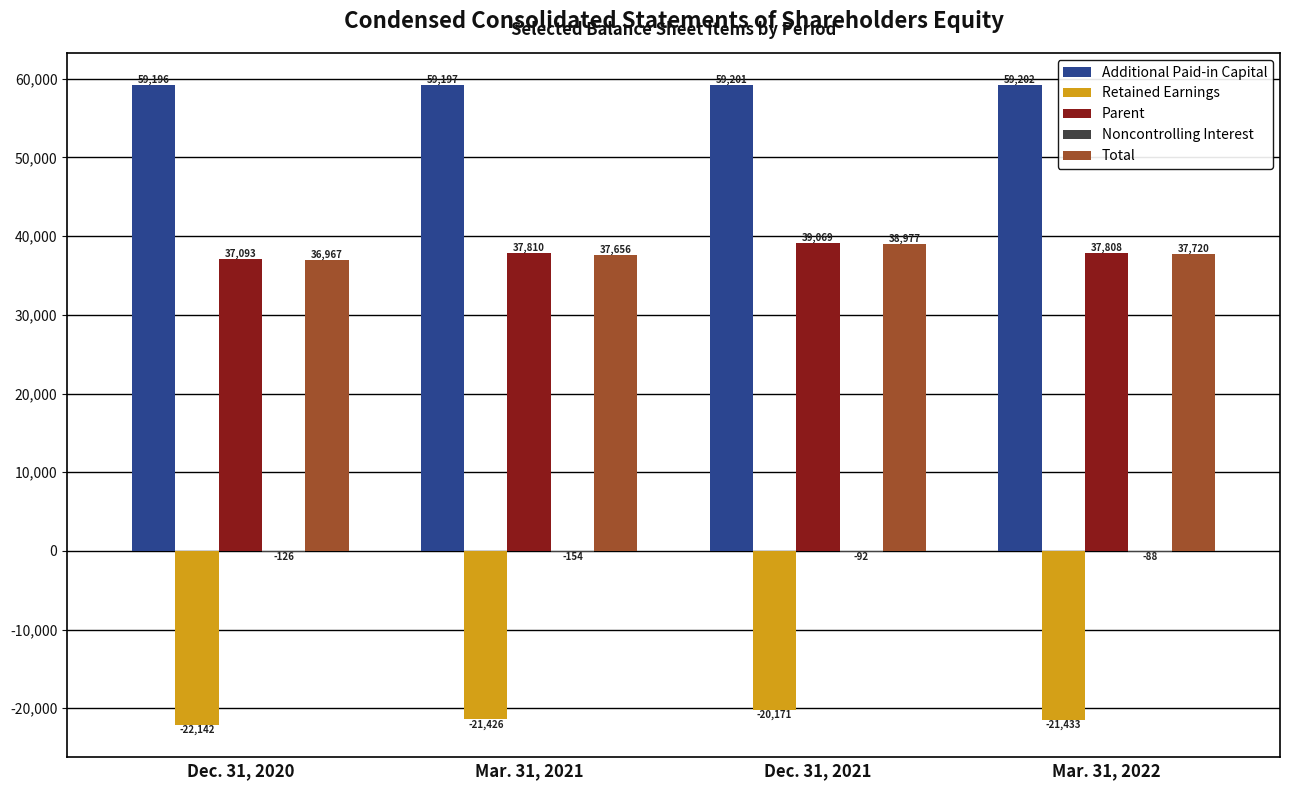

Between Dec. 31, 2020 and Mar. 31, 2021, which series saw the biggest shift?

Parent